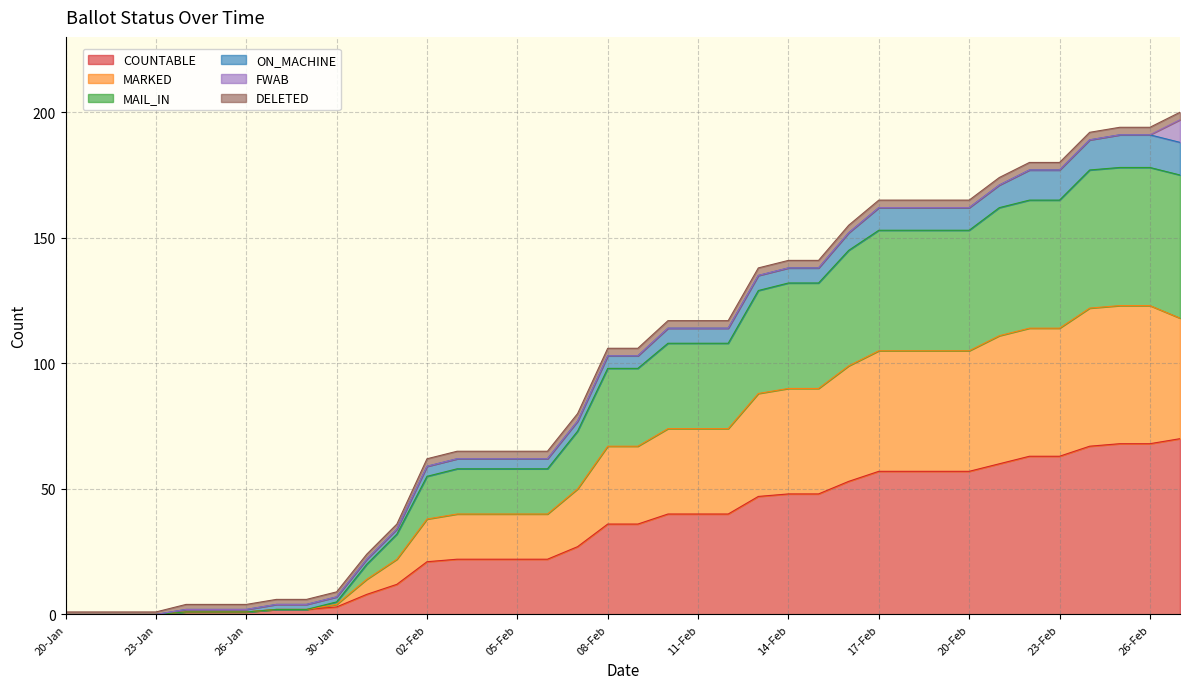

What is the maximum value for COUNTABLE?

70